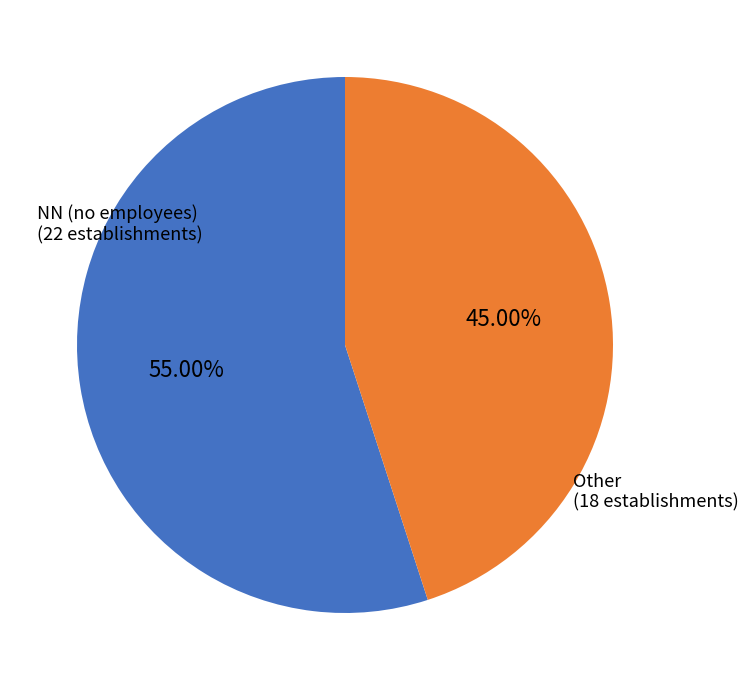

Rank the categories by value from lowest to highest.

Other, NN (no employees)